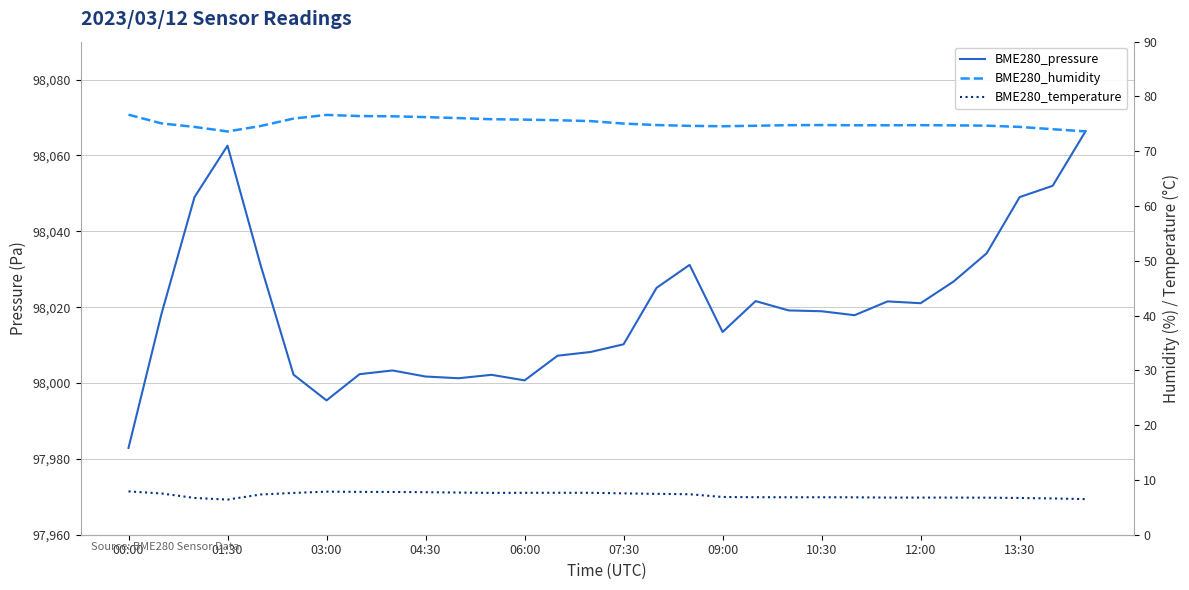

At which category is the sum across all series the highest?

29